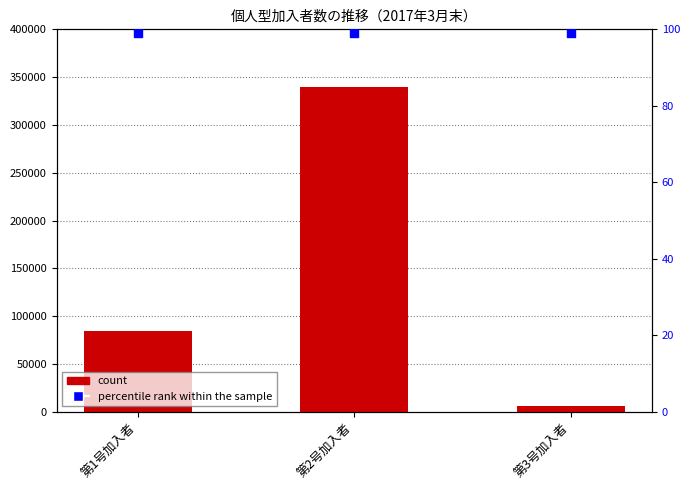

What are all the series names shown in the legend?

count, percentile rank within the sample